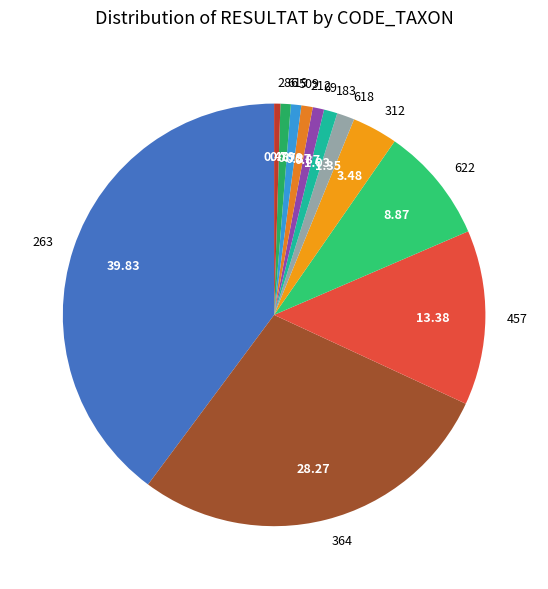

Do 364 and 183 together represent more than half of the pie?

No